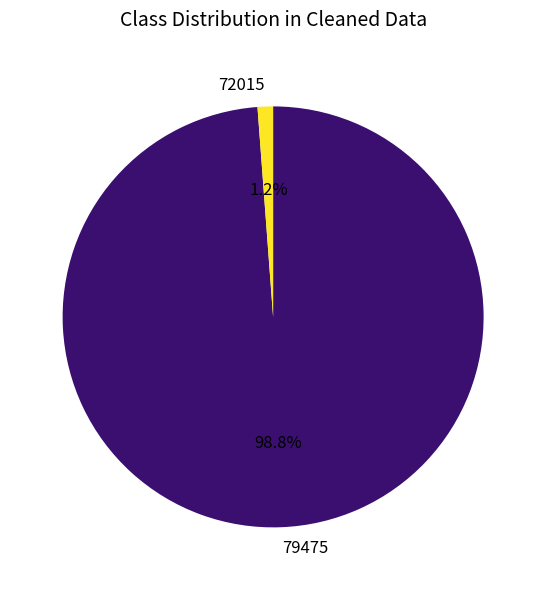

How many segments does this pie chart have?

2